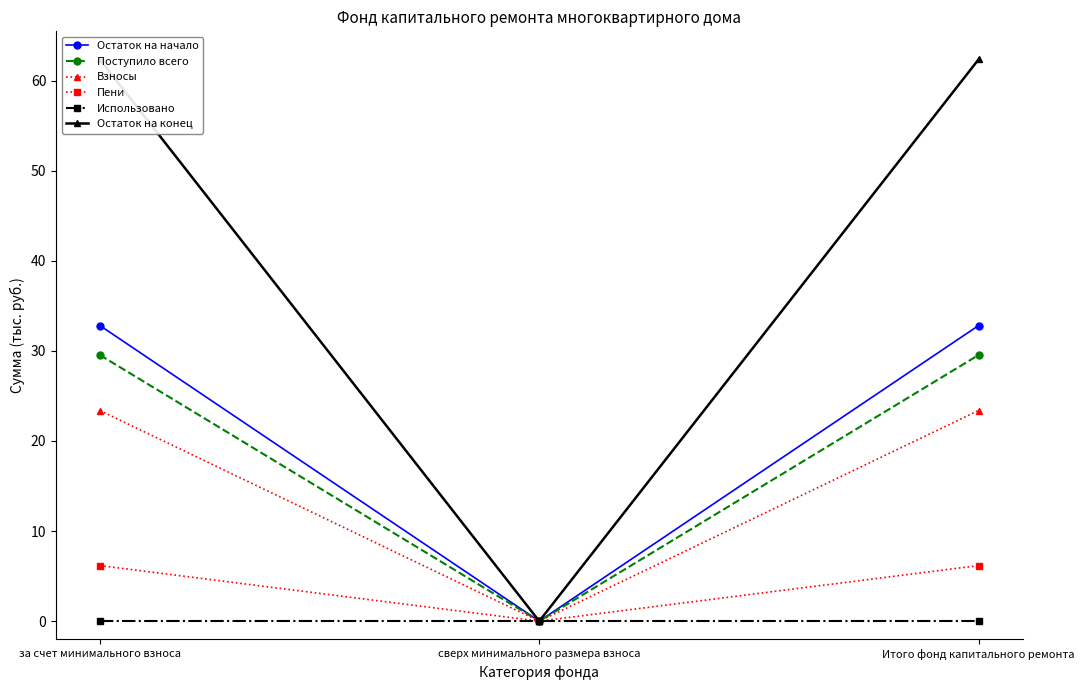

Which series has the largest total across all categories?

Остаток на конец